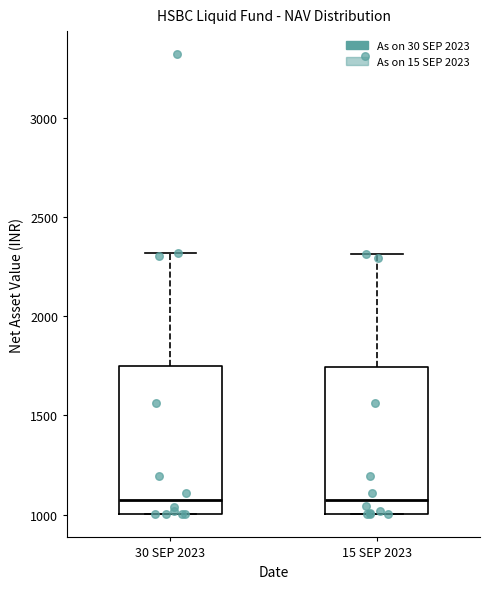

Reading left to right, transcribe this box plot: for each box, give where its median line is, the range the box spans, and where its two whiskers end, as read against the y-axis. The values are not printed on the chart, so give them approximately, as read against the axis.

30 SEP 2023: median 1050, box 1000 to 1750, whiskers 1000 to 2300
15 SEP 2023: median 1100, box 1000 to 1750, whiskers 1000 to 2300